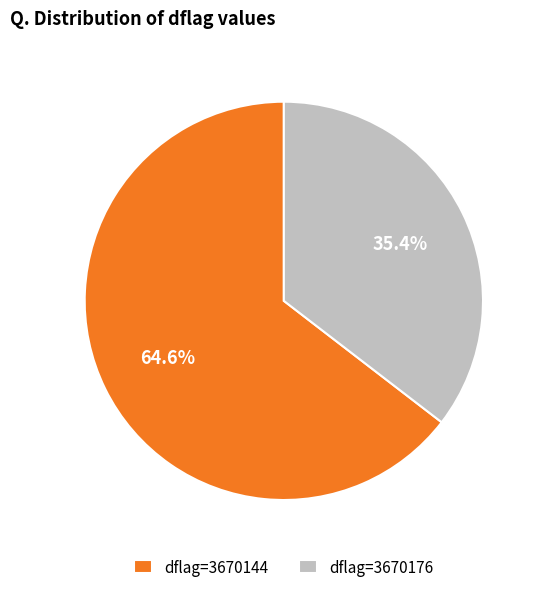

How many slices are in this pie chart?

2